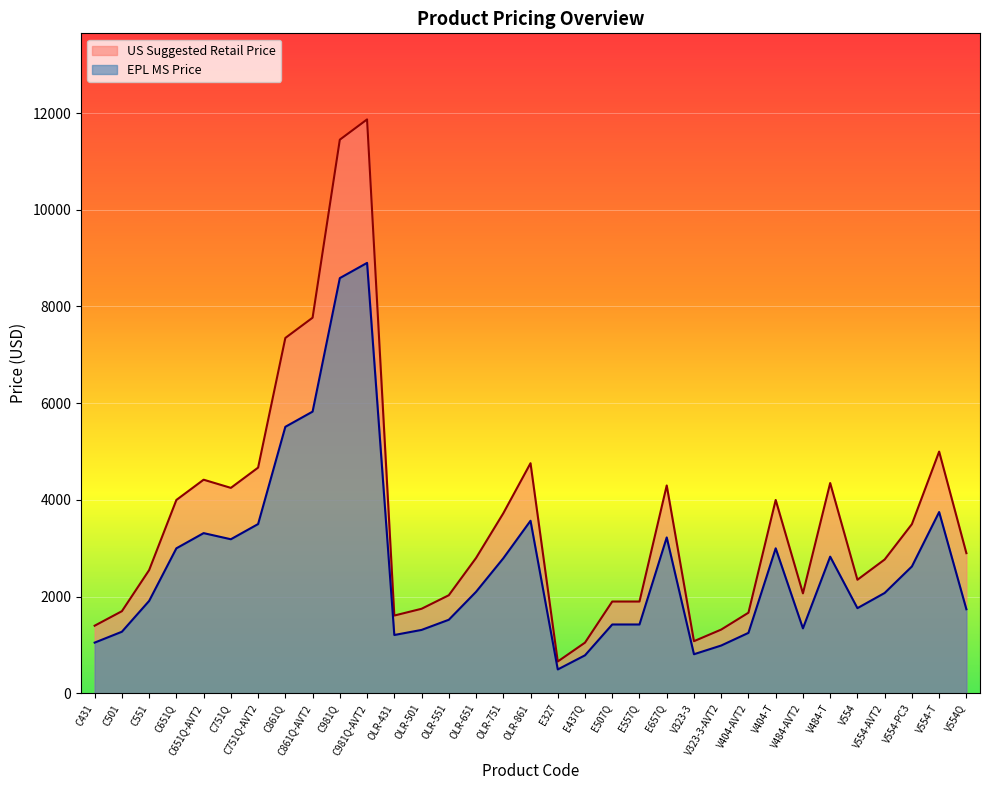

What is the label of the 24th point from the right?

C981Q